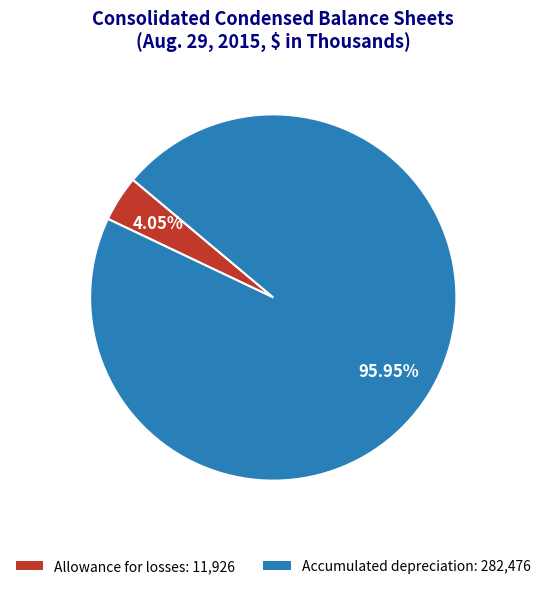

Between Allowance for losses: 11,926 and Accumulated depreciation: 282,476, which is larger?

Accumulated depreciation: 282,476